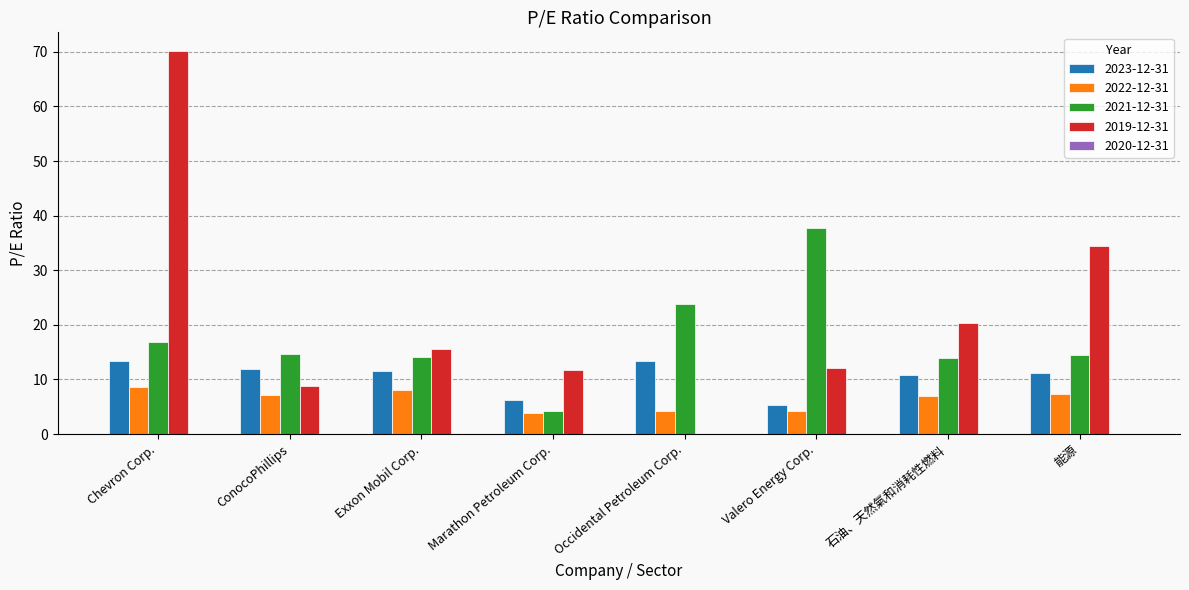

At which label is 2021-12-31 closest to 21?

Occidental Petroleum Corp.